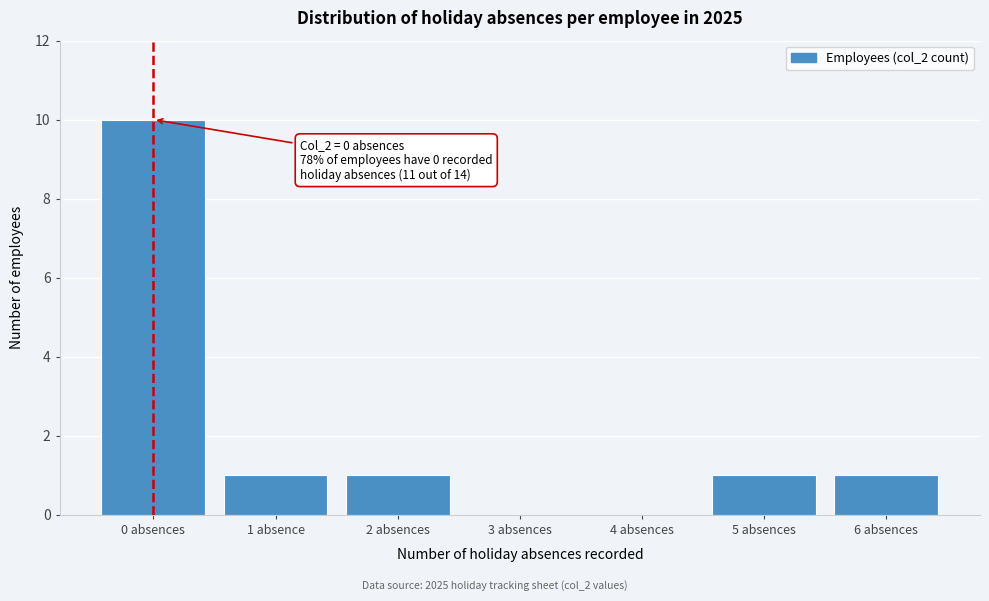

Reading left to right, list all the values displayed in this chart.

0 absences=10	1 absence=1	2 absences=1	3 absences=0	4 absences=0	5 absences=1	6 absences=1